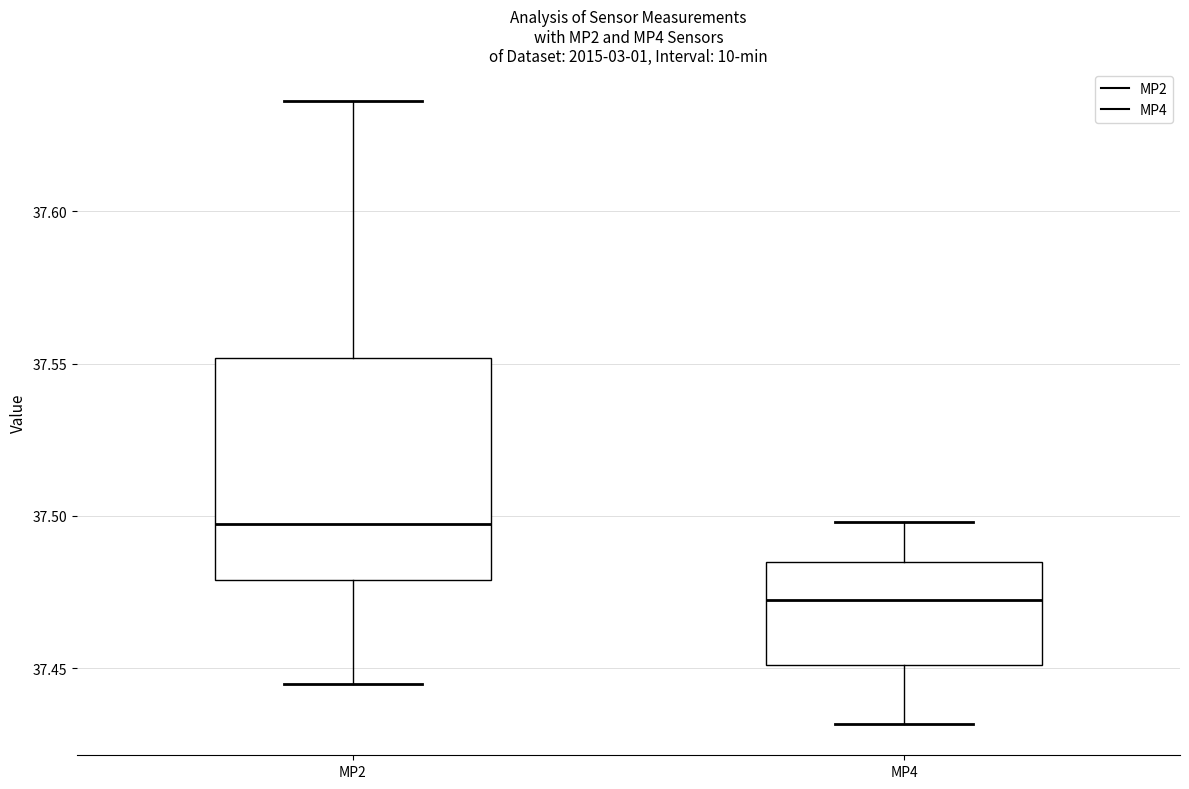

Reading left to right, transcribe this box plot: for each box, give where its median line is, the range the box spans, and where its two whiskers end, as read against the y-axis. The values are not printed on the chart, so give them approximately, as read against the axis.

MP2: median 37.495, box 37.480 to 37.550, whiskers 37.445 to 37.635
MP4: median 37.475, box 37.450 to 37.485, whiskers 37.430 to 37.500